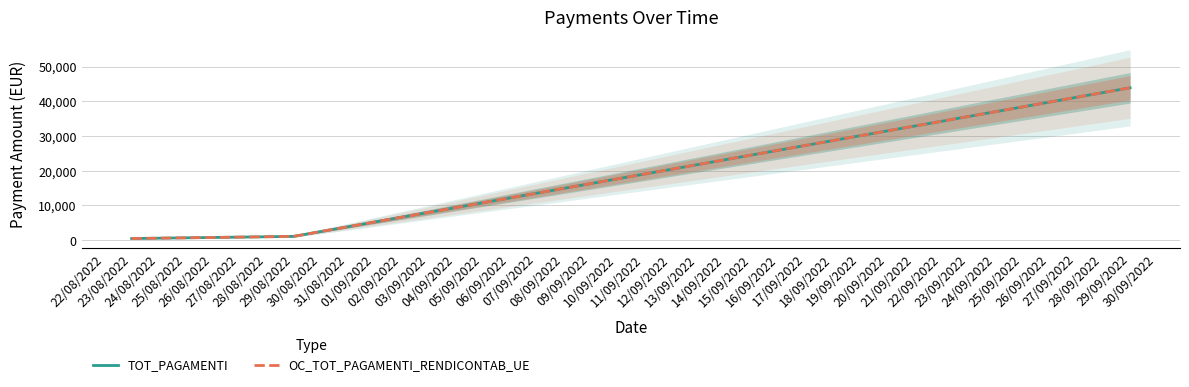

Is the value of OC_TOT_PAGAMENTI_RENDICONTAB_UE at 23/08/2022 greater than the value of TOT_PAGAMENTI at 23/08/2022?

No